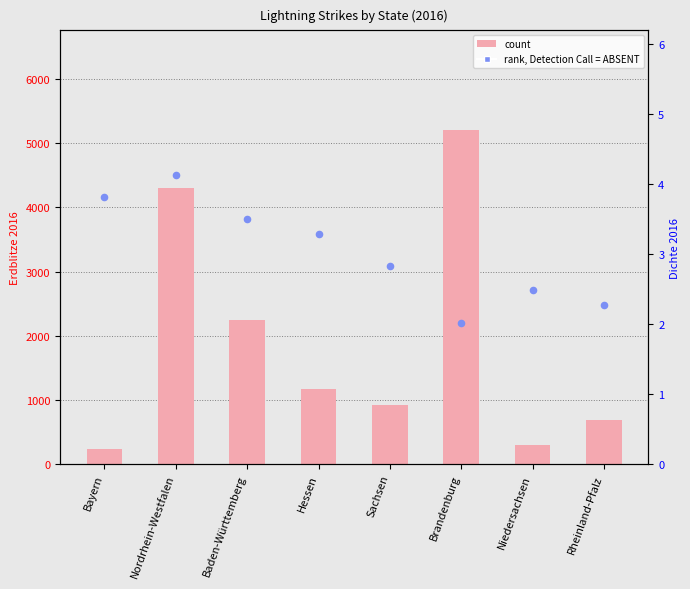

At how many categories does at least one series exceed 1986?

3